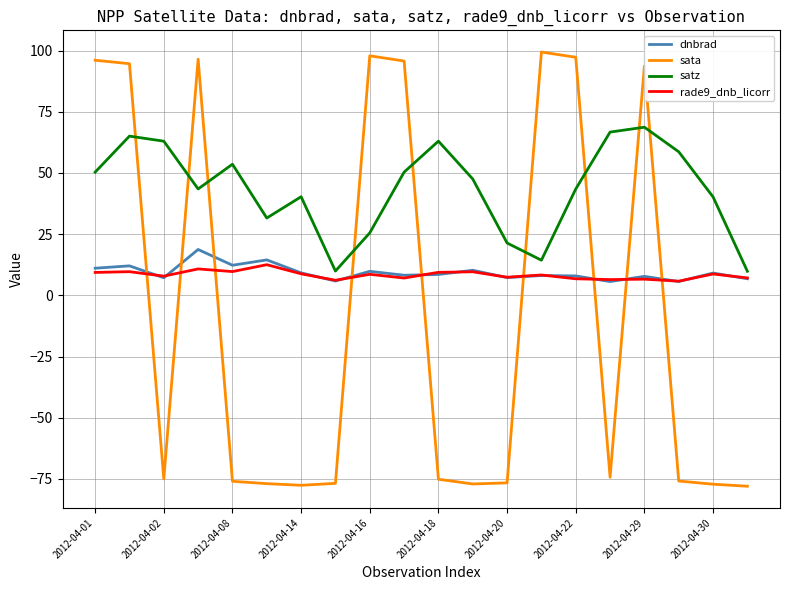

Which series has the widest spread of values?

sata